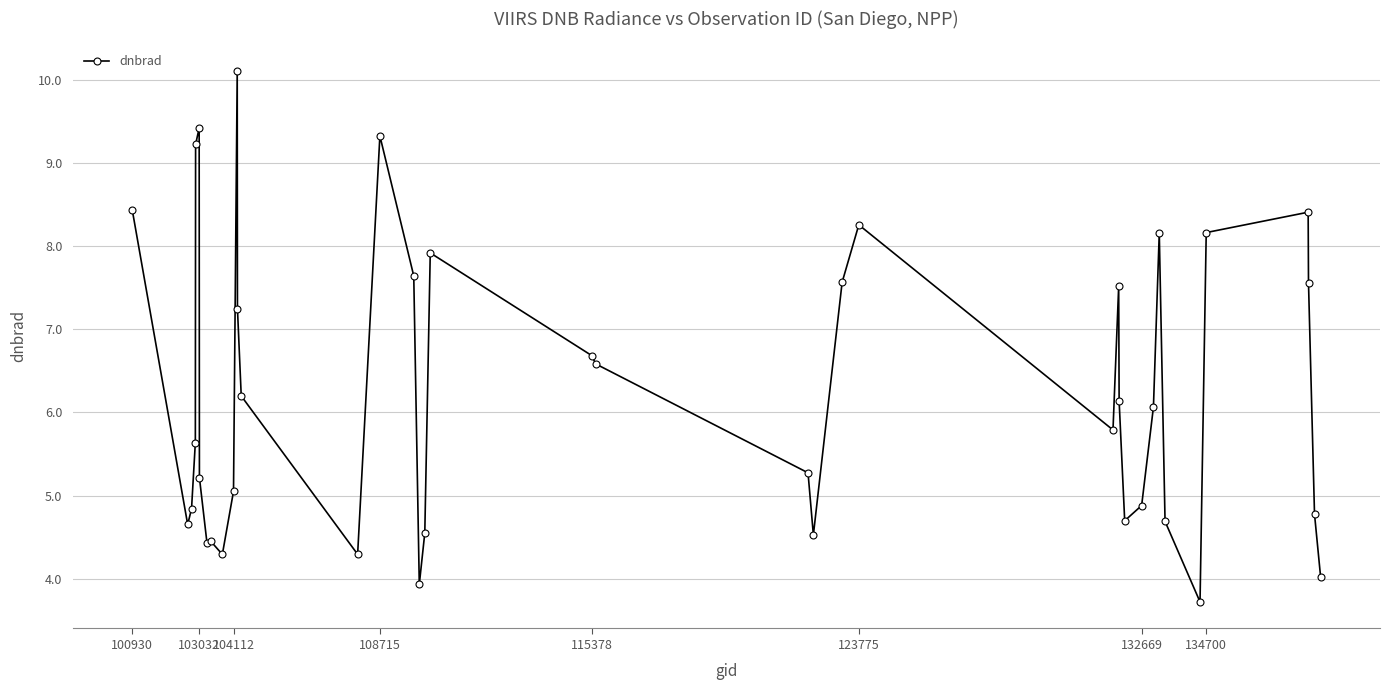

What is the smallest value displayed?

3.7